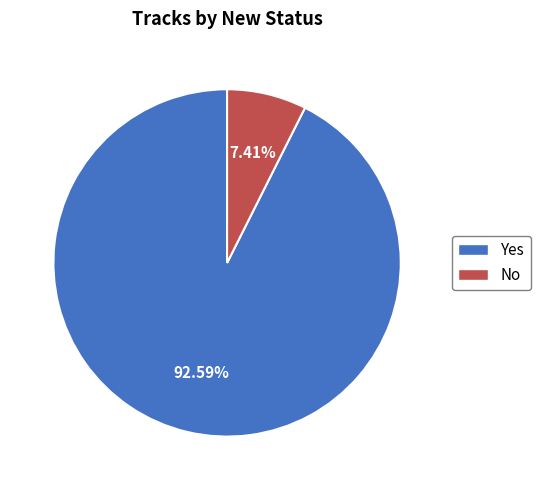

Which slice is the largest?

Yes